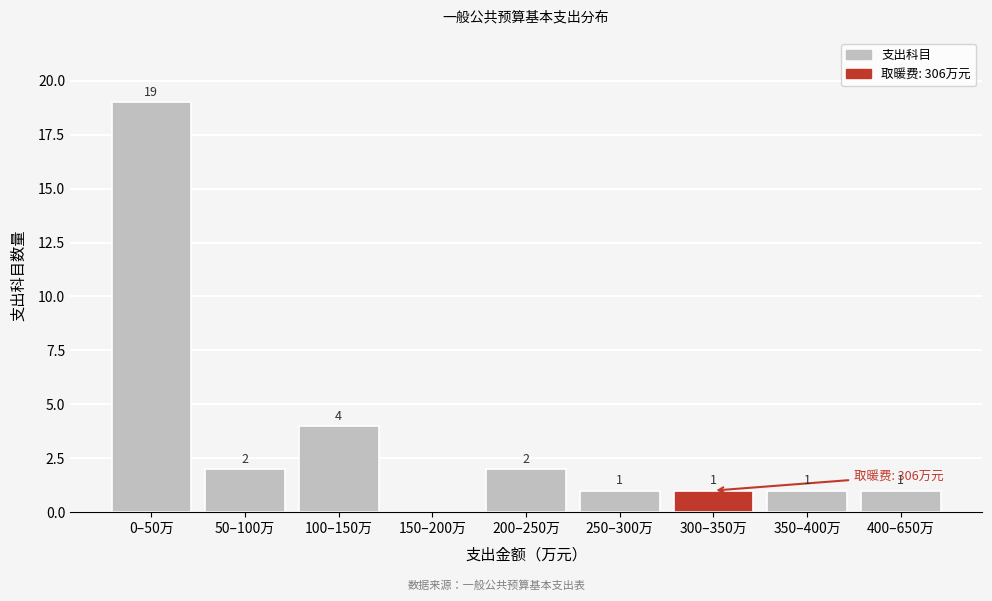

Reading left to right, what are all the values shown in this chart?

0–50万=19	50–100万=2	100–150万=4	150–200万=0	200–250万=2	250–300万=1	300–350万=1	350–400万=1	400–650万=1